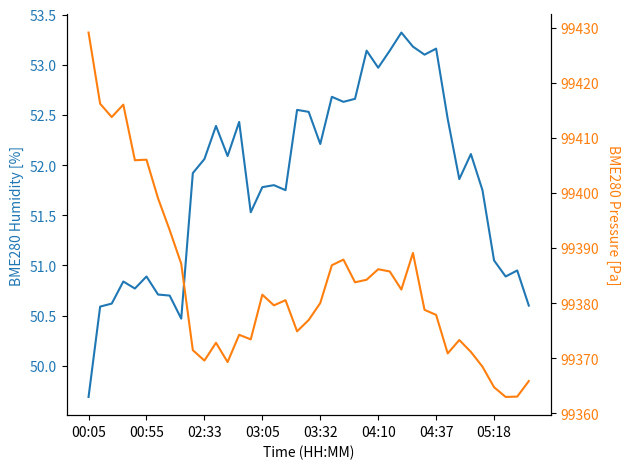

Count the number of categories in the chart.

39